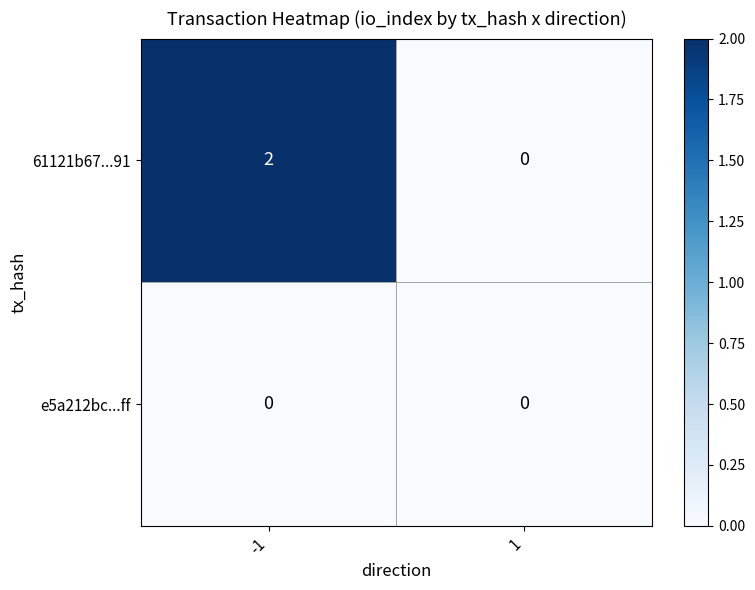

Rank the categories by 61121b67...91 value from highest to lowest.

-1, 1